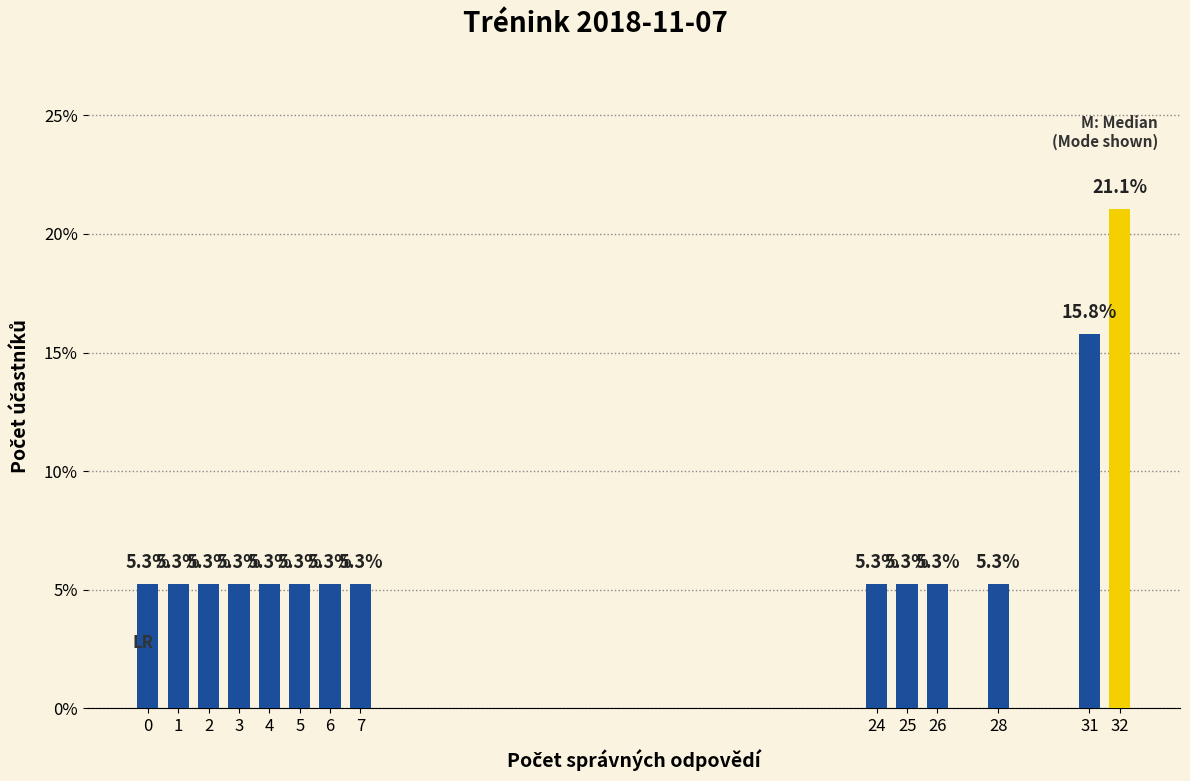

Reading left to right, extract all data points from this chart.

0=5.3	1=5.3	2=5.3	3=5.3	4=5.3	5=5.3	6=5.3	7=5.3	24=5.3	25=5.3	26=5.3	28=5.3	31=15.8	32=21.1